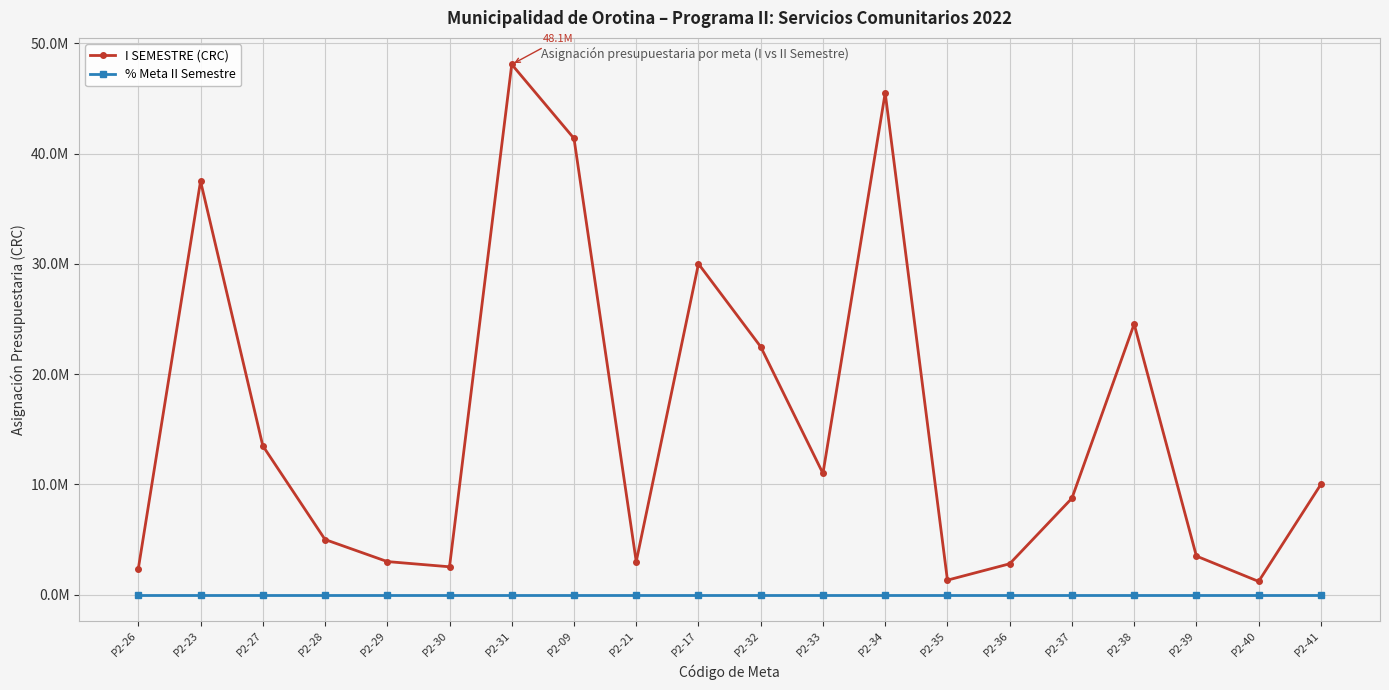

What are all the series names shown in the legend?

I SEMESTRE (CRC), % Meta II Semestre